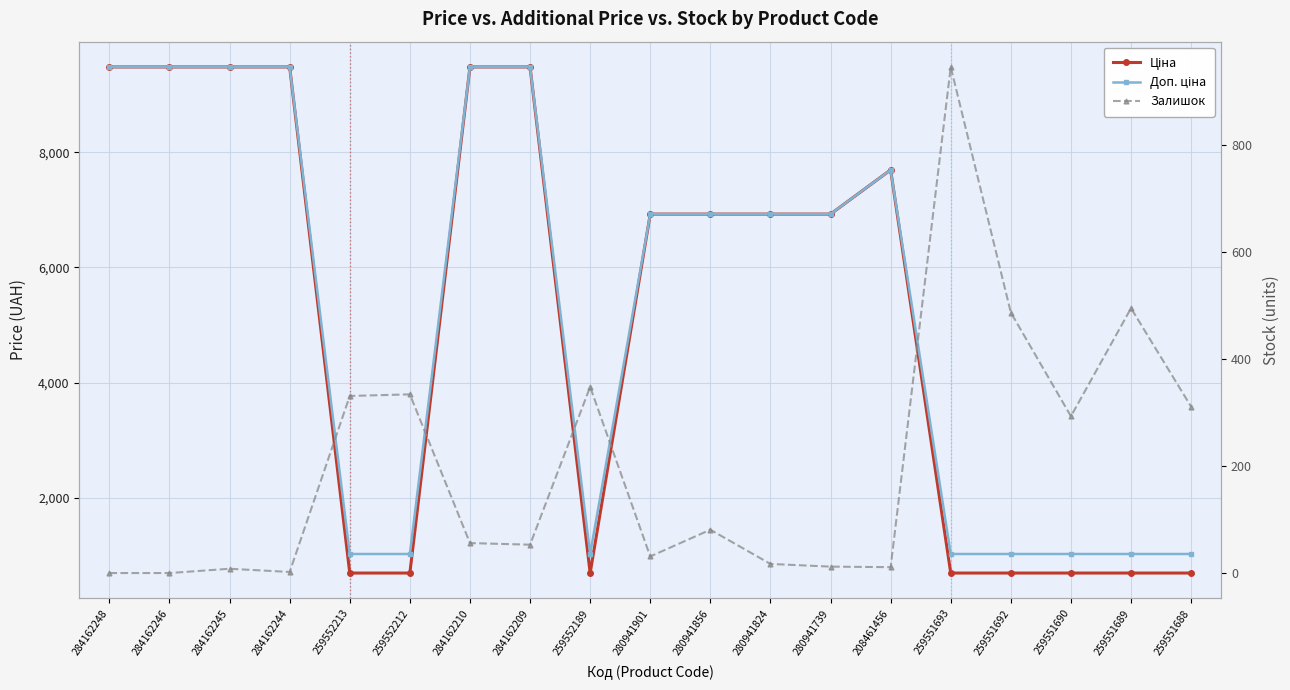

Where does the Доп. ціна series first go above 6925?

284162248